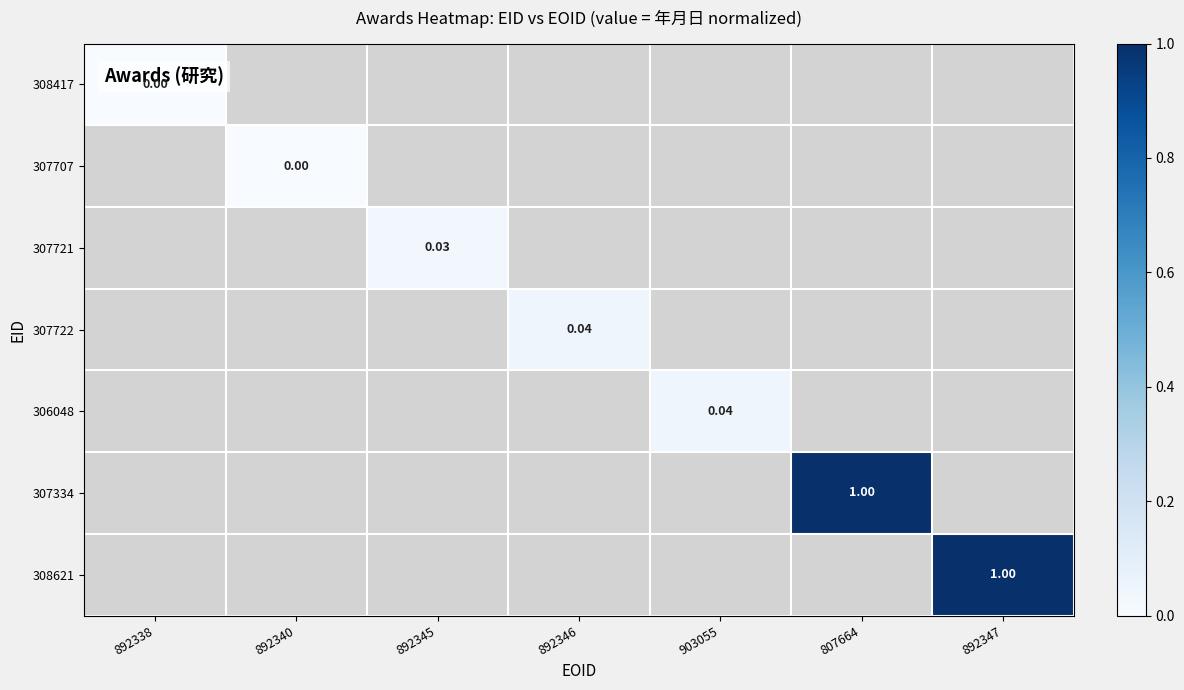

Is the value of 308417 at 892347 greater than the value of 307334 at 903055?

No